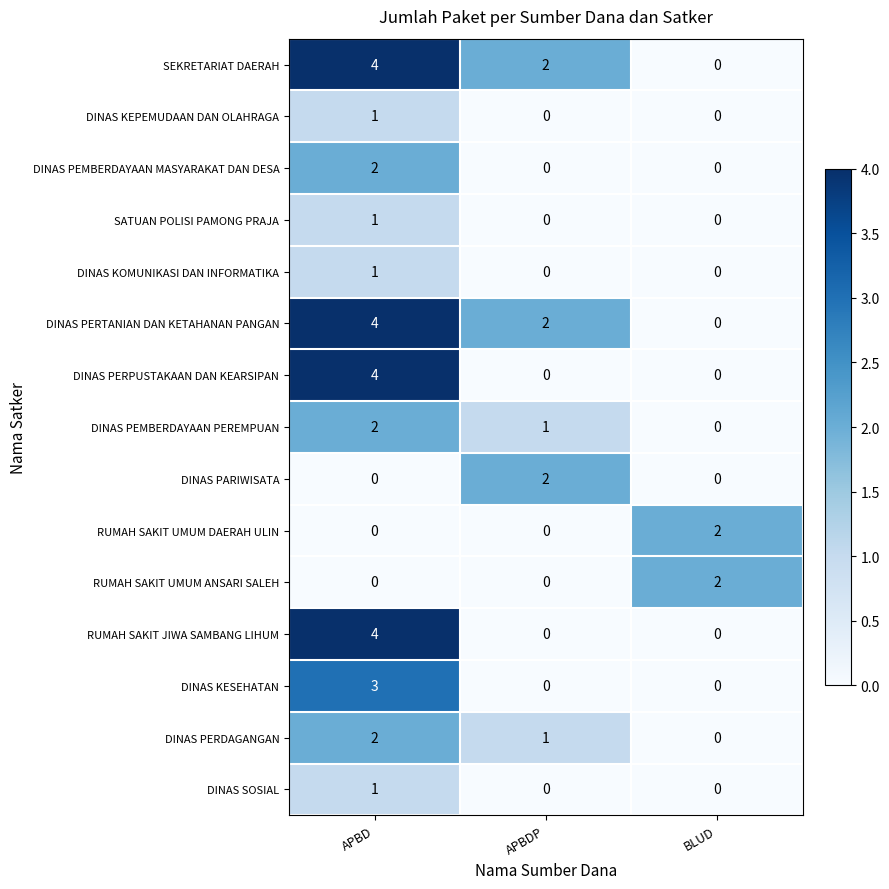

What is the difference between the highest and lowest values at APBD?

4